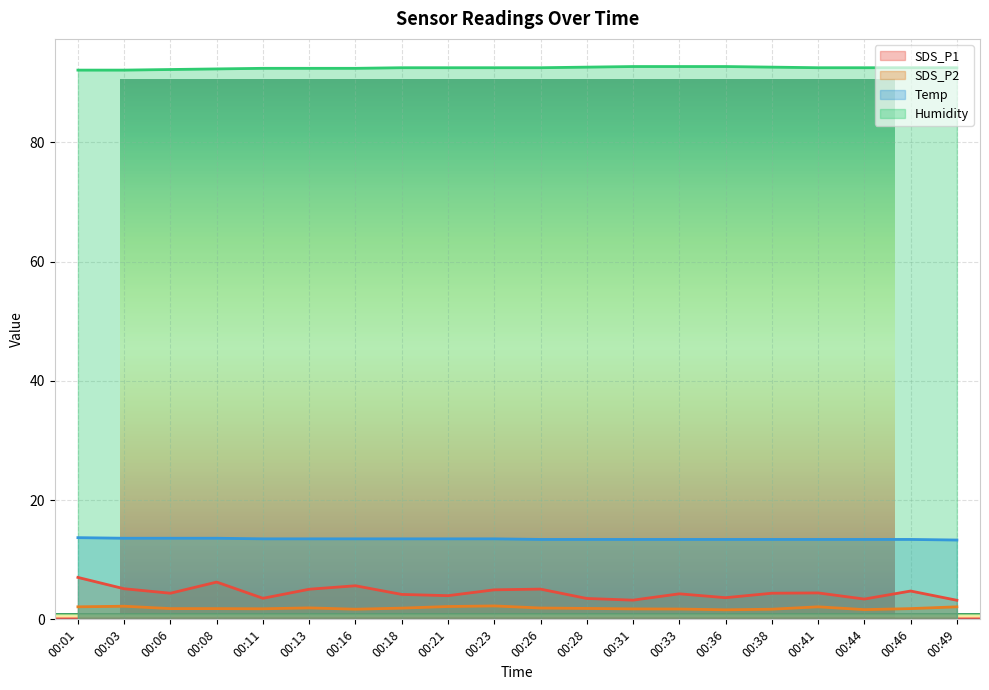

True or false: SDS_P2 and SDS_P1 intersect in this chart.

False